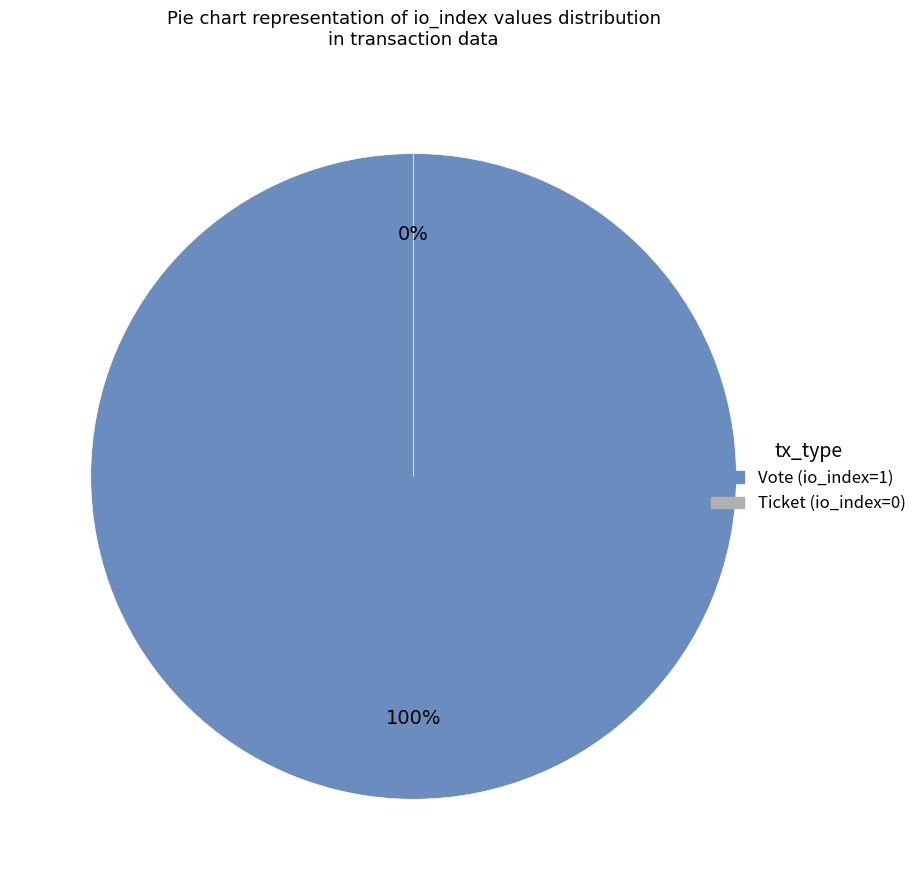

Which category has the biggest portion of the pie?

Vote